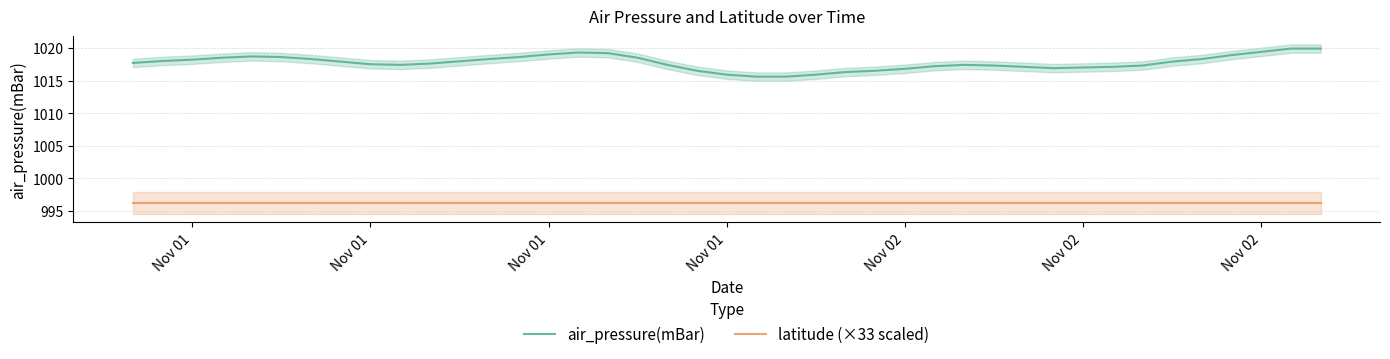

Is the value of air_pressure(mBar) at 23 greater than the value of latitude (×33 scaled) at 32?

Yes